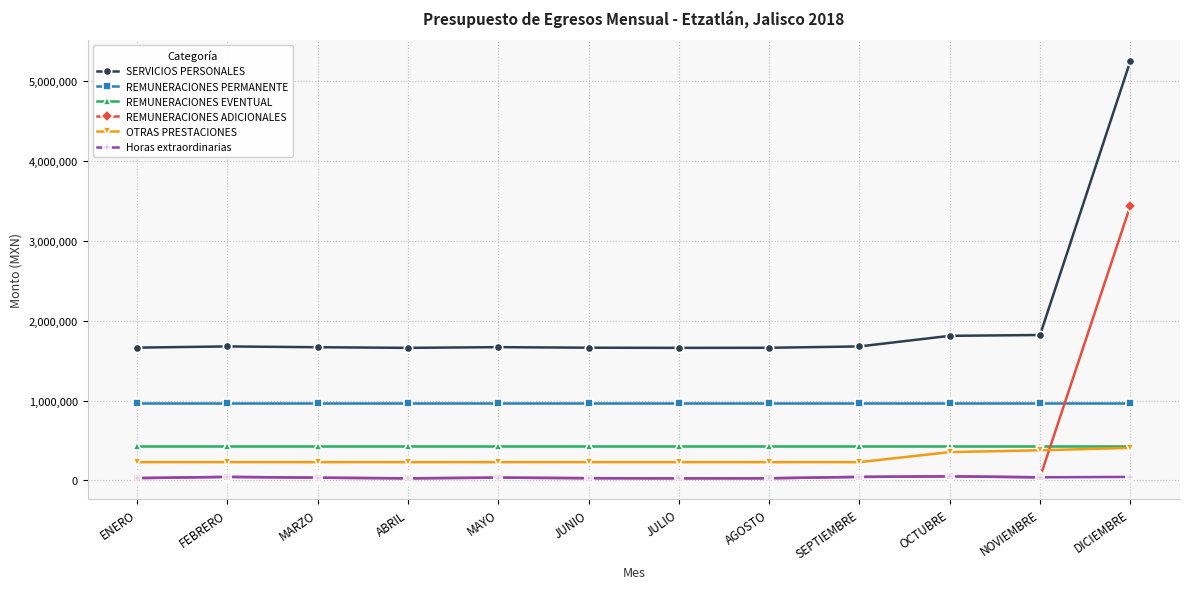

How many intersections are there between REMUNERACIONES ADICIONALES and REMUNERACIONES EVENTUAL?

1